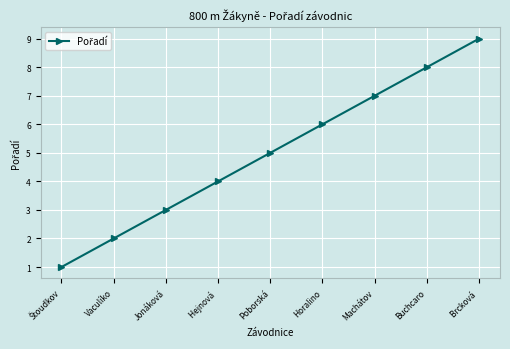

What is the difference between the maximum and second lowest values?

7